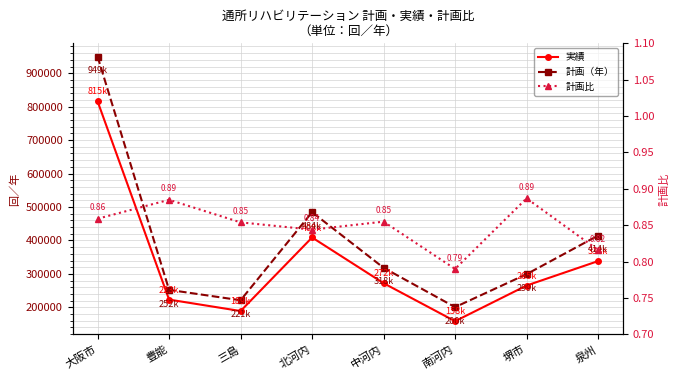

What position from the right is 南河内?

3